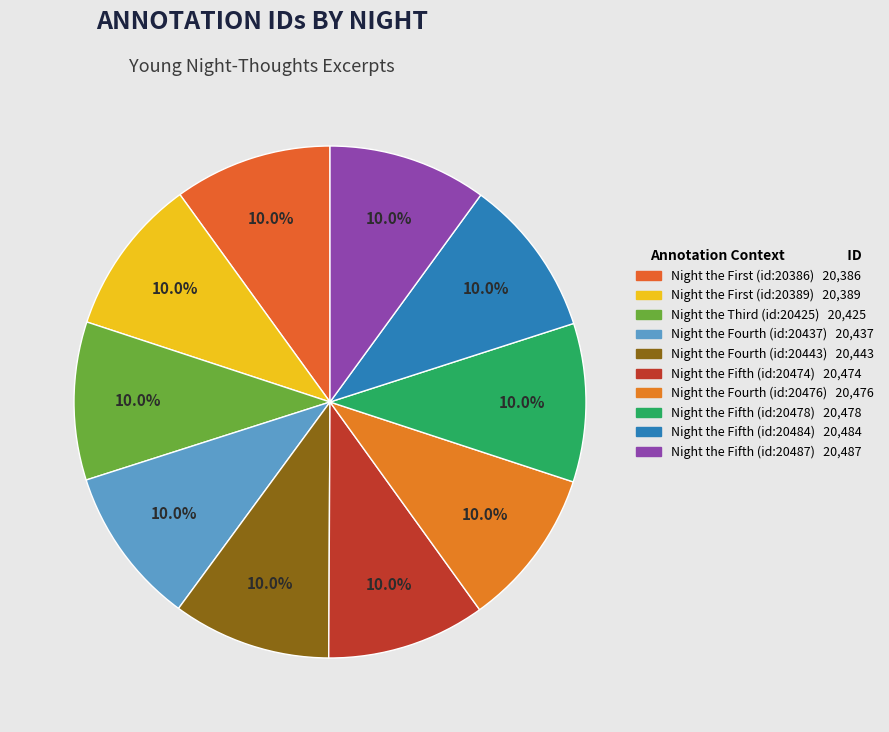

How many slices are in this pie chart?

10